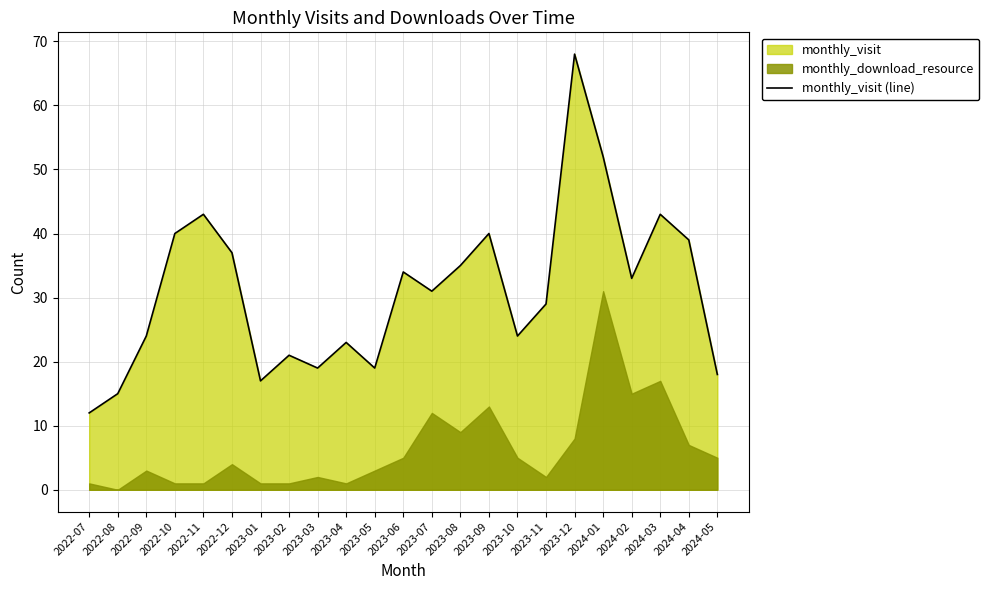

Between 2023-05 and 2022-10, which is larger?

2022-10